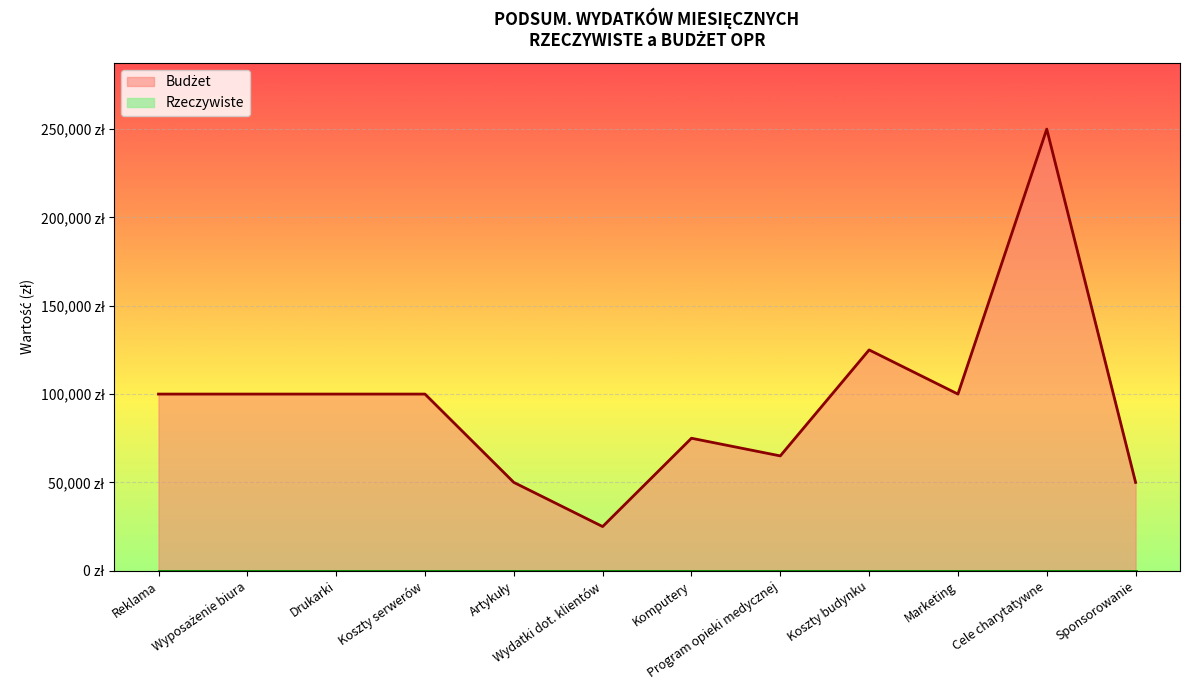

What is the ratio of the value at Reklama to the value at Cele charytatywne?

0.4